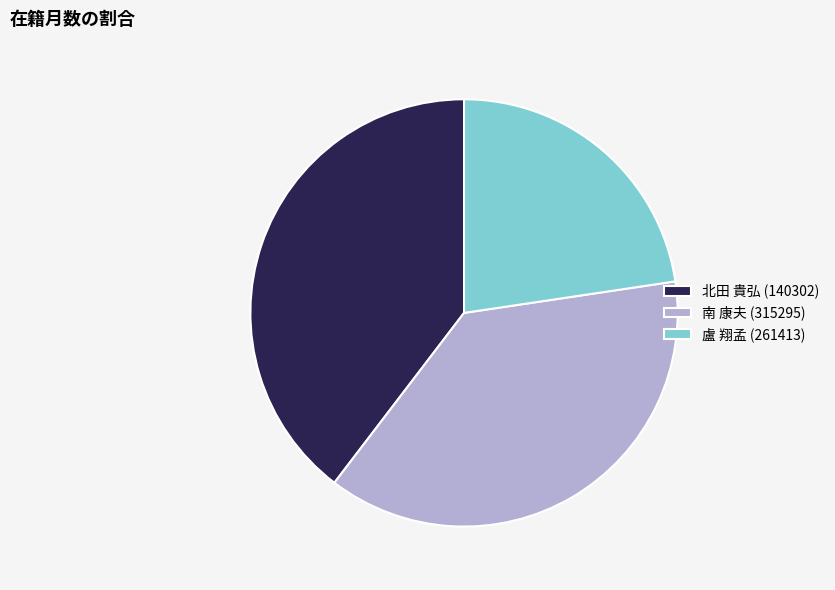

Which category has the biggest portion of the pie?

北田 貴弘 (140302)